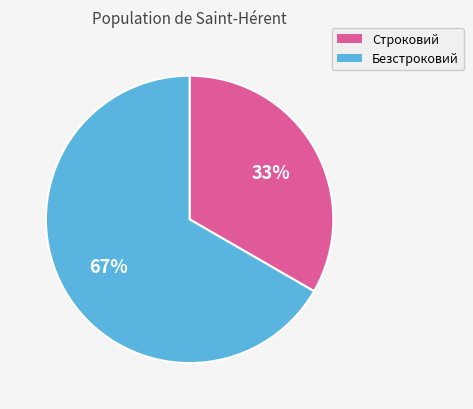

How many slices are in this pie chart?

2